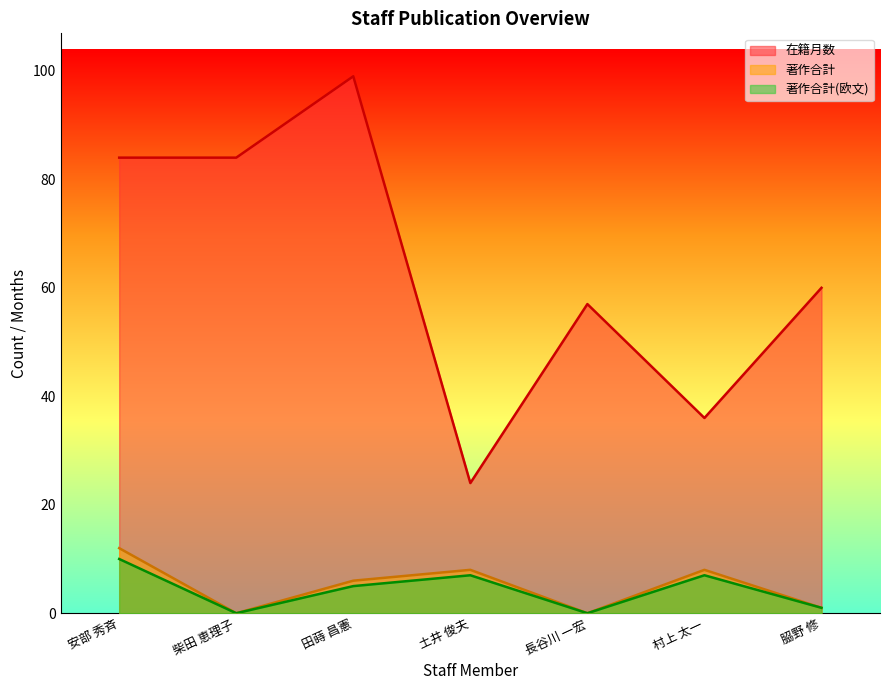

True or false: 著作合計(欧文) and 著作合計 intersect in this chart.

False